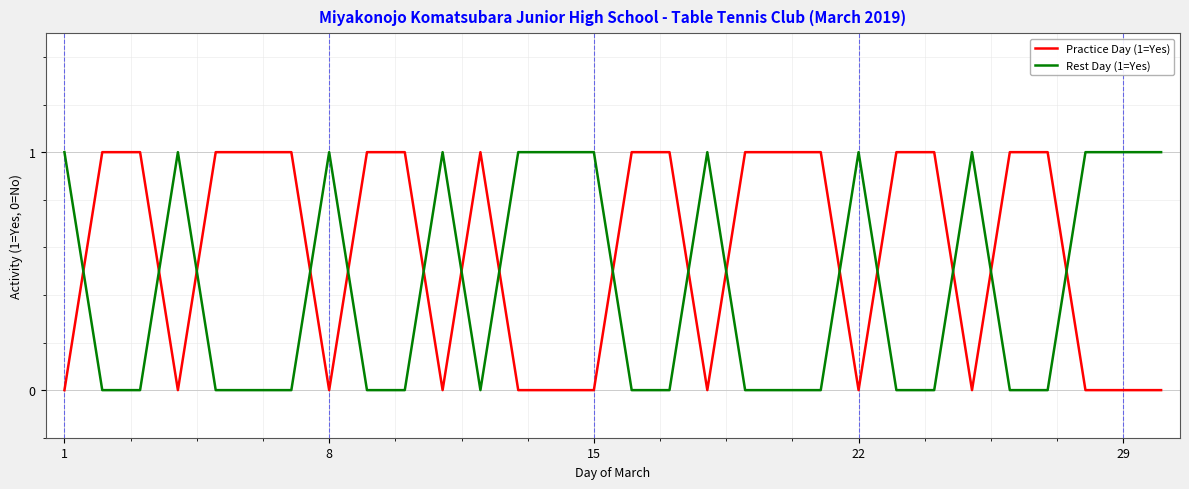

List the series in order of their overall mean, lowest first.

Rest Day (1=Yes), Practice Day (1=Yes)